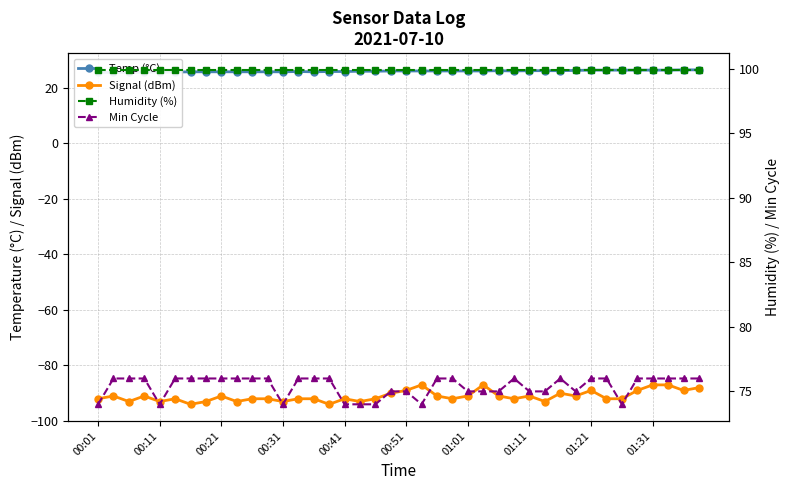

Reading right to left, list all the values displayed in this chart.

Temp (°C): 26.5	26.5	26.4	26.4	26.4	26.4	26.4	26.4	26.3	26.2	26.2	26.2	26.1	26.2	26.1	26.1	26.1	26.1	26.1	26.1	26.1	26.0	26.0	25.9	25.9	25.8	25.9	25.8	25.8	25.8	25.8	25.8	25.8	25.8	25.7	25.7	25.7	25.6	25.6	25.6
Signal (dBm): -88.0	-89.0	-87.0	-87.0	-89.0	-92.0	-92.0	-89.0	-91.0	-90.0	-93.0	-91.0	-92.0	-91.0	-87.0	-91.0	-92.0	-91.0	-87.0	-89.0	-90.0	-92.0	-93.0	-92.0	-94.0	-92.0	-92.0	-93.0	-92.0	-92.0	-93.0	-91.0	-93.0	-94.0	-92.0	-93.0	-91.0	-93.0	-91.0	-92.0
Humidity (%): 99.9	99.9	99.9	99.9	99.9	99.9	99.9	99.9	99.9	99.9	99.9	99.9	99.9	99.9	99.9	99.9	99.9	99.9	99.9	99.9	99.9	99.9	99.9	99.9	99.9	99.9	99.9	99.9	99.9	99.9	99.9	99.9	99.9	99.9	99.9	99.9	99.9	99.9	99.9	99.9
Min Cycle: 76.0	76.0	76.0	76.0	76.0	74.0	76.0	76.0	75.0	76.0	75.0	75.0	76.0	75.0	75.0	75.0	76.0	76.0	74.0	75.0	75.0	74.0	74.0	74.0	76.0	76.0	76.0	74.0	76.0	76.0	76.0	76.0	76.0	76.0	76.0	74.0	76.0	76.0	76.0	74.0